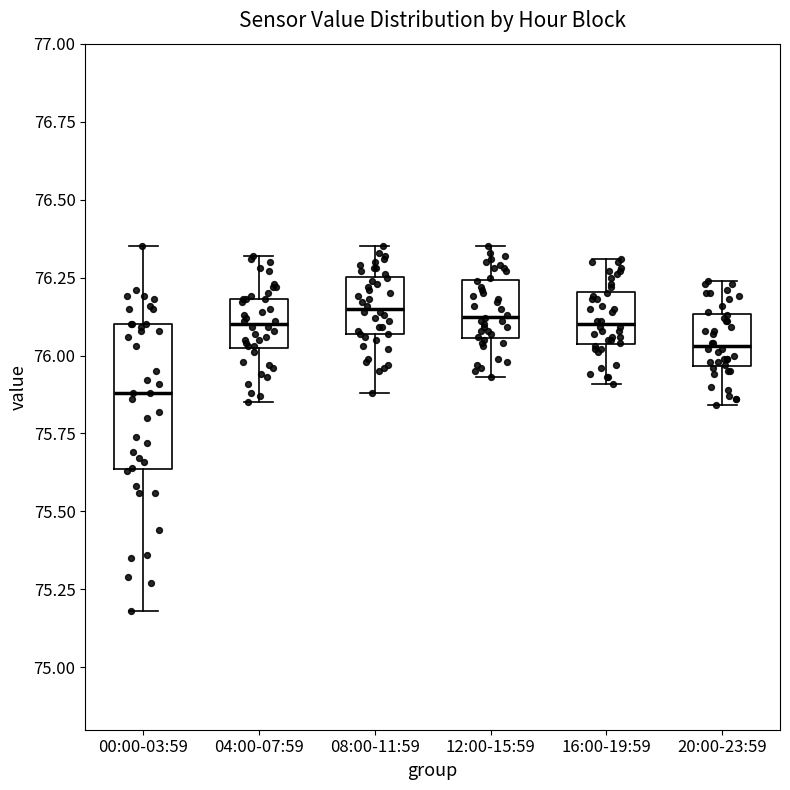

Reading left to right, read every box against the y-axis: the position of its median line, the range the box covers, and the ends of its whiskers. The values are not printed on the chart, so give them approximately, as read against the axis.

00:00-03:59: median 75.90, box 75.65 to 76.10, whiskers 75.20 to 76.35
04:00-07:59: median 76.10, box 76.05 to 76.20, whiskers 75.85 to 76.30
08:00-11:59: median 76.15, box 76.05 to 76.25, whiskers 75.90 to 76.35
12:00-15:59: median 76.15, box 76.05 to 76.25, whiskers 75.95 to 76.35
16:00-19:59: median 76.10, box 76.05 to 76.20, whiskers 75.90 to 76.30
20:00-23:59: median 76.05, box 75.95 to 76.15, whiskers 75.85 to 76.25